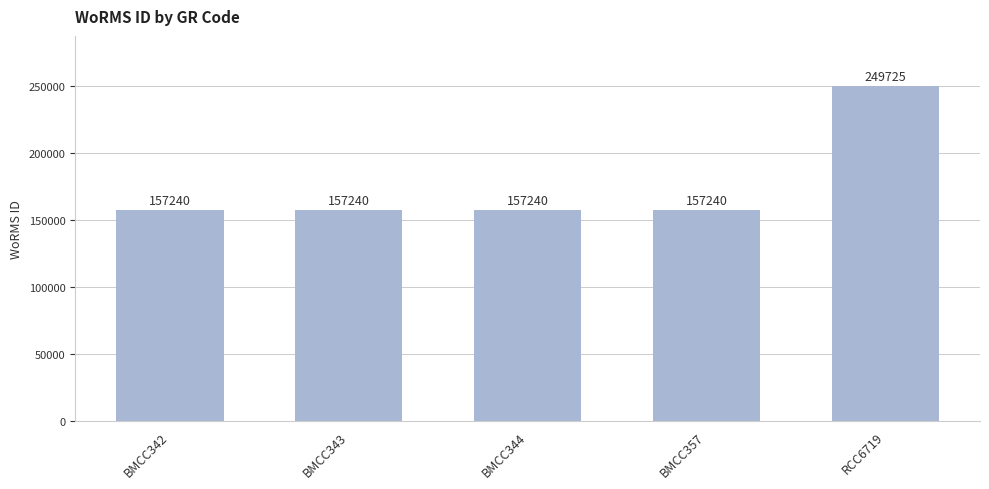

What is the value of the 1st bar from the left?

157240